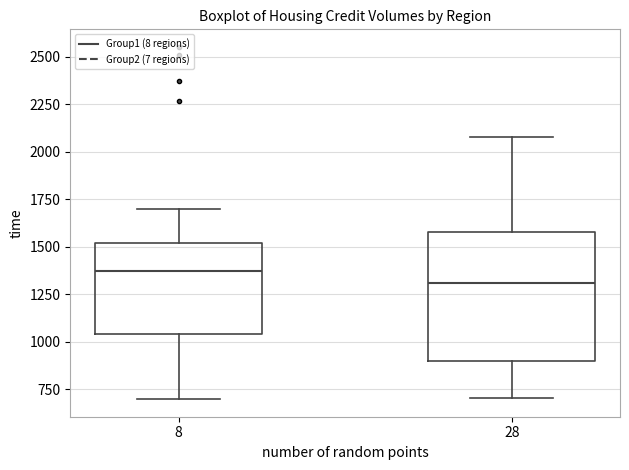

Reading left to right, read every box against the y-axis: the position of its median line, the range the box covers, and the ends of its whiskers. The values are not printed on the chart, so give them approximately, as read against the axis.

8: median 1350, box 1050 to 1500, whiskers 700 to 1700
28: median 1300, box 900 to 1600, whiskers 700 to 2100